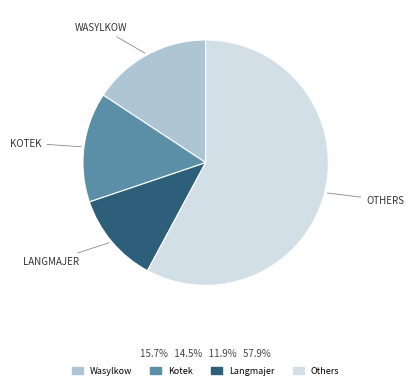

Is there any slice that represents more than half of the pie?

Yes